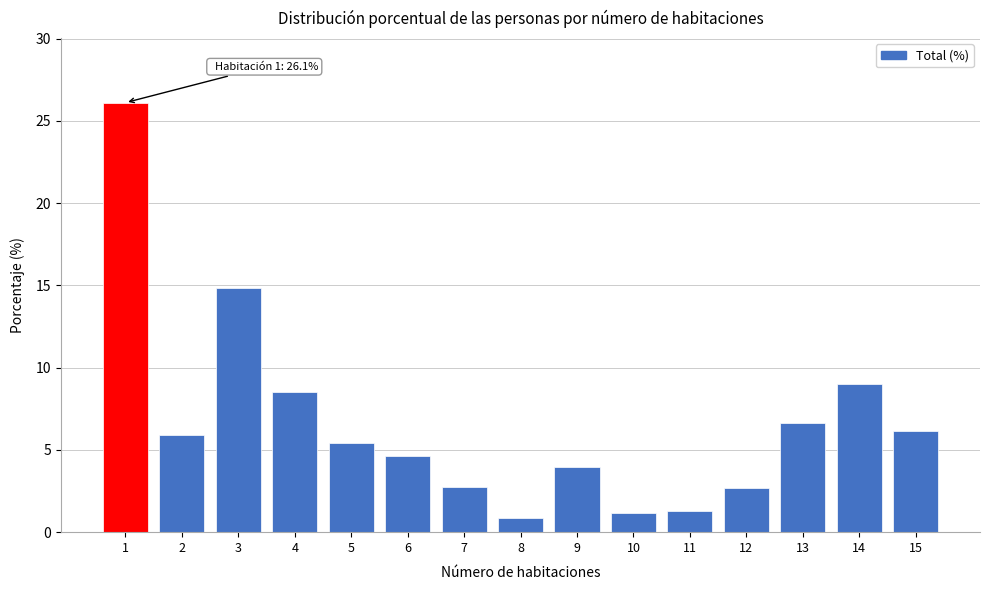

What is the ratio of the value at 14 to the value at 5?

1.7